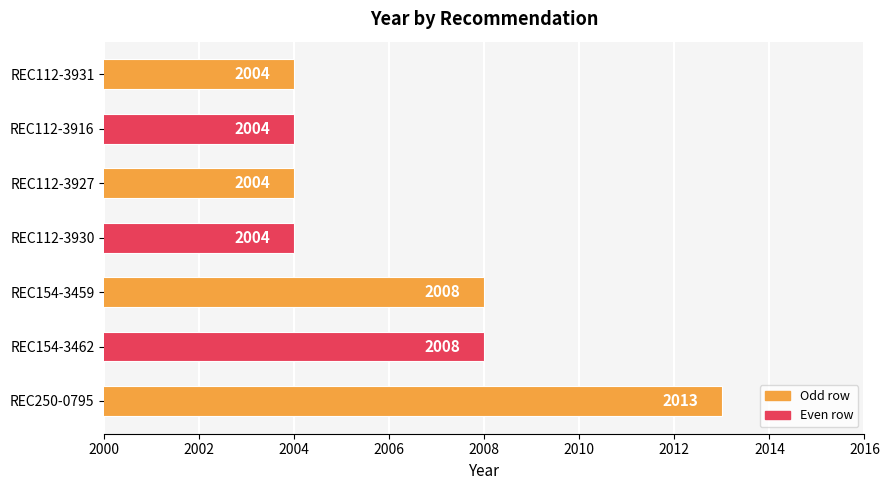

How many categories are shown in the chart?

7